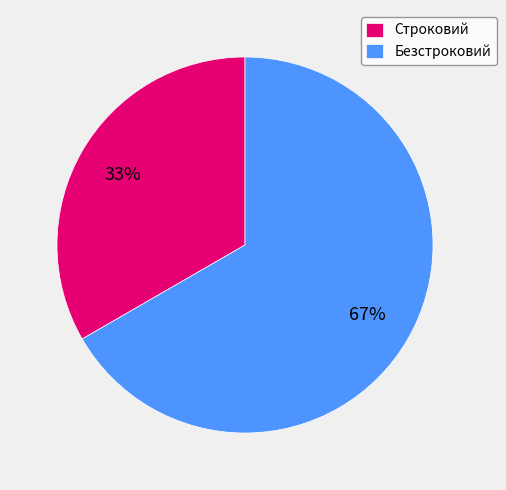

Which category accounts for the majority?

Безстроковий